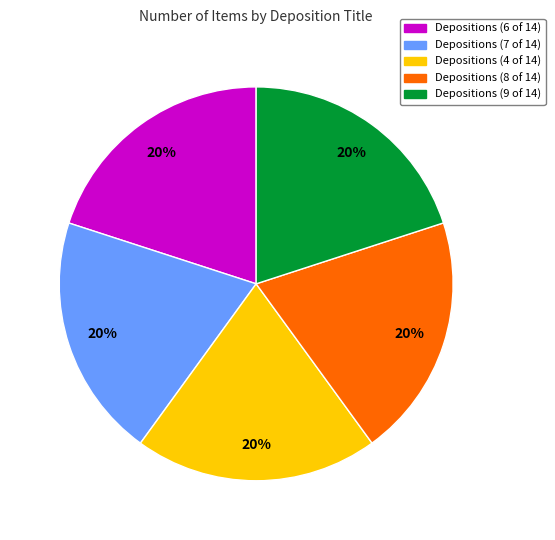

What is the ratio of the value at Depositions (6 of 14) to the value at Depositions (4 of 14)?

1.0